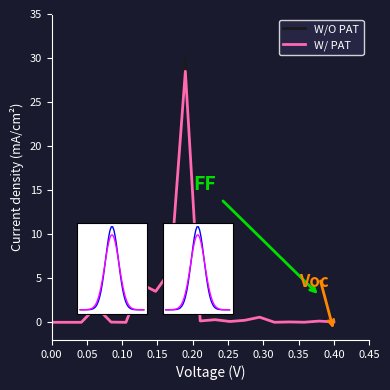

Which series has the largest range (max minus min)?

W/O PAT